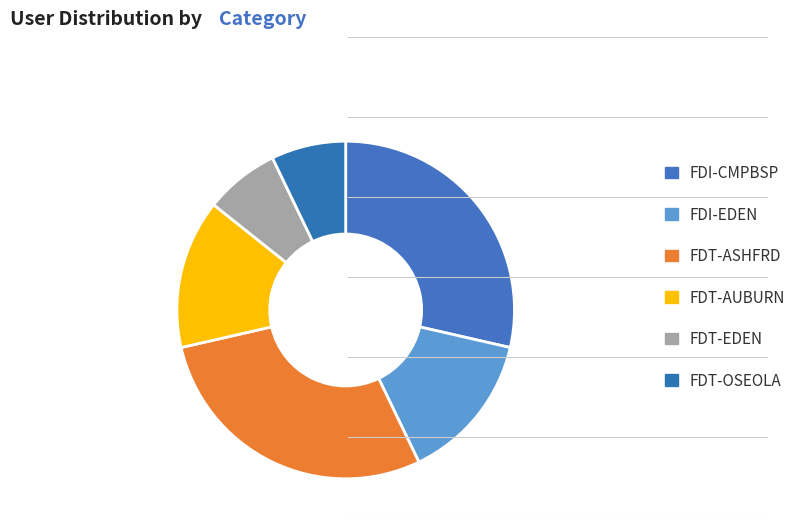

Count the number of slices in the pie.

6